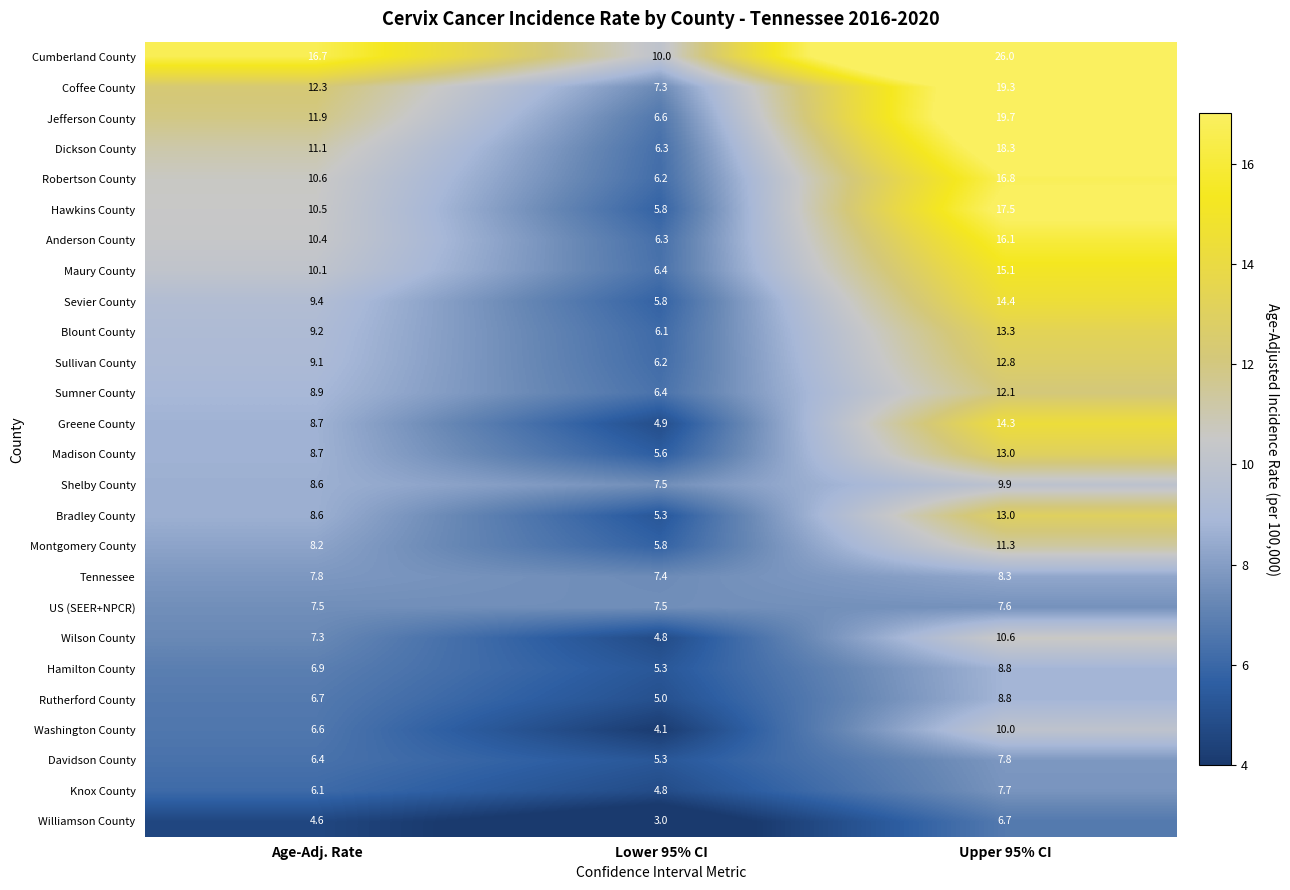

At which label does Cumberland County first exceed 16?

Age-Adj. Rate